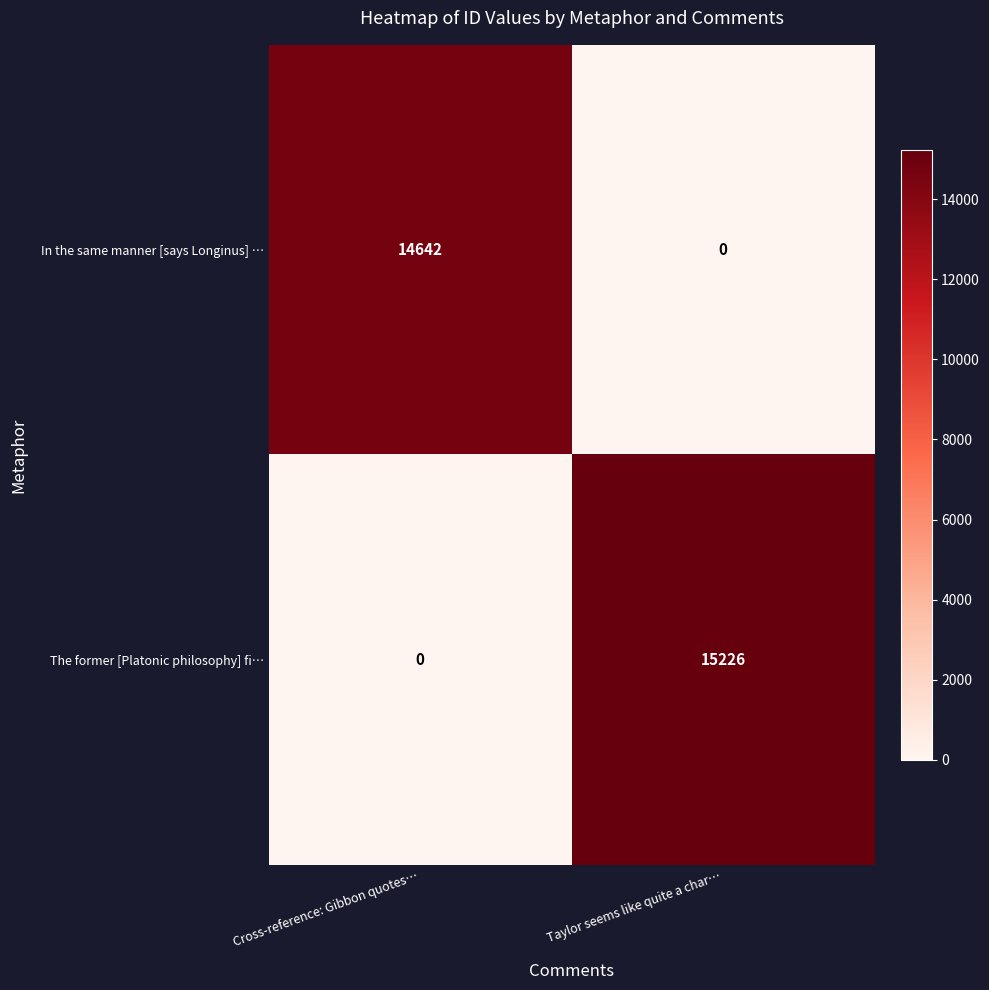

Reading left to right, extract all data points from this chart.

In the same manner [says Longinus] …: 14642	0
The former [Platonic philosophy] fi…: 0	15226